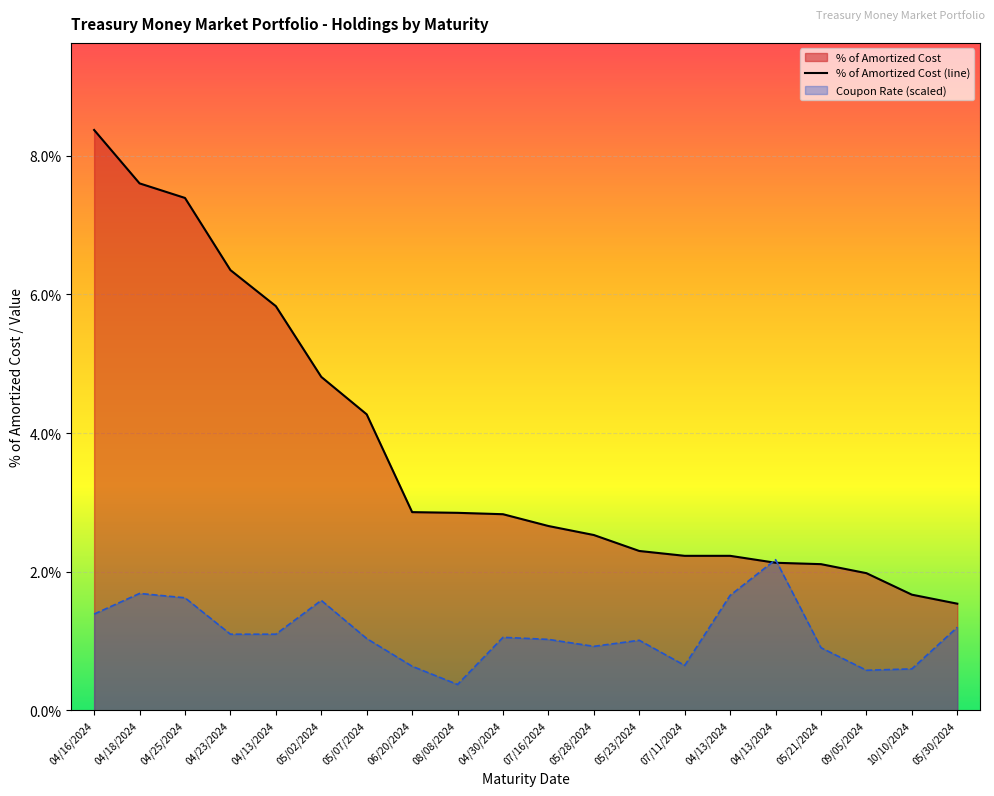

List the labels in order of value, smallest first.

05/30/2024, 10/10/2024, 09/05/2024, 05/21/2024, 04/13/2024, 07/11/2024, 04/13/2024, 05/23/2024, 05/28/2024, 07/16/2024, 04/30/2024, 08/08/2024, 06/20/2024, 05/07/2024, 05/02/2024, 04/13/2024, 04/23/2024, 04/25/2024, 04/18/2024, 04/16/2024